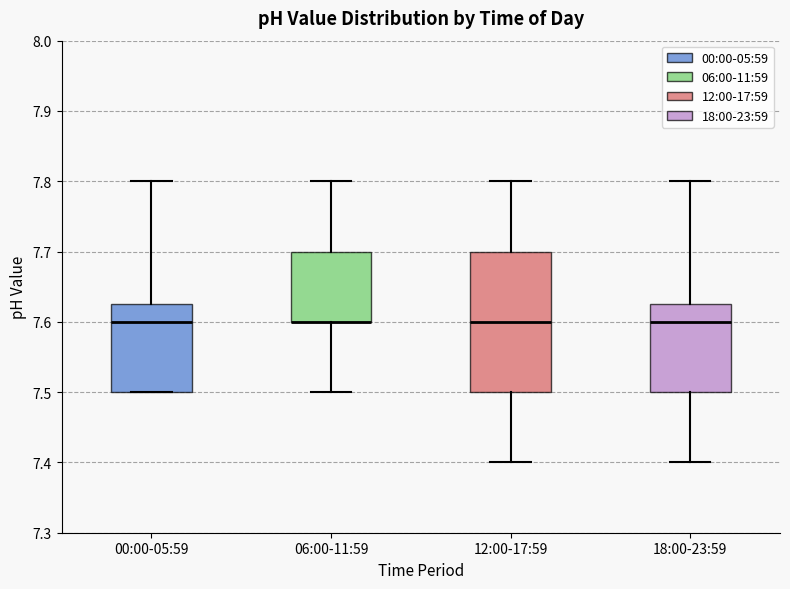

Comparing the boxes themselves (not the whiskers), which one is the tallest?

12:00-17:59